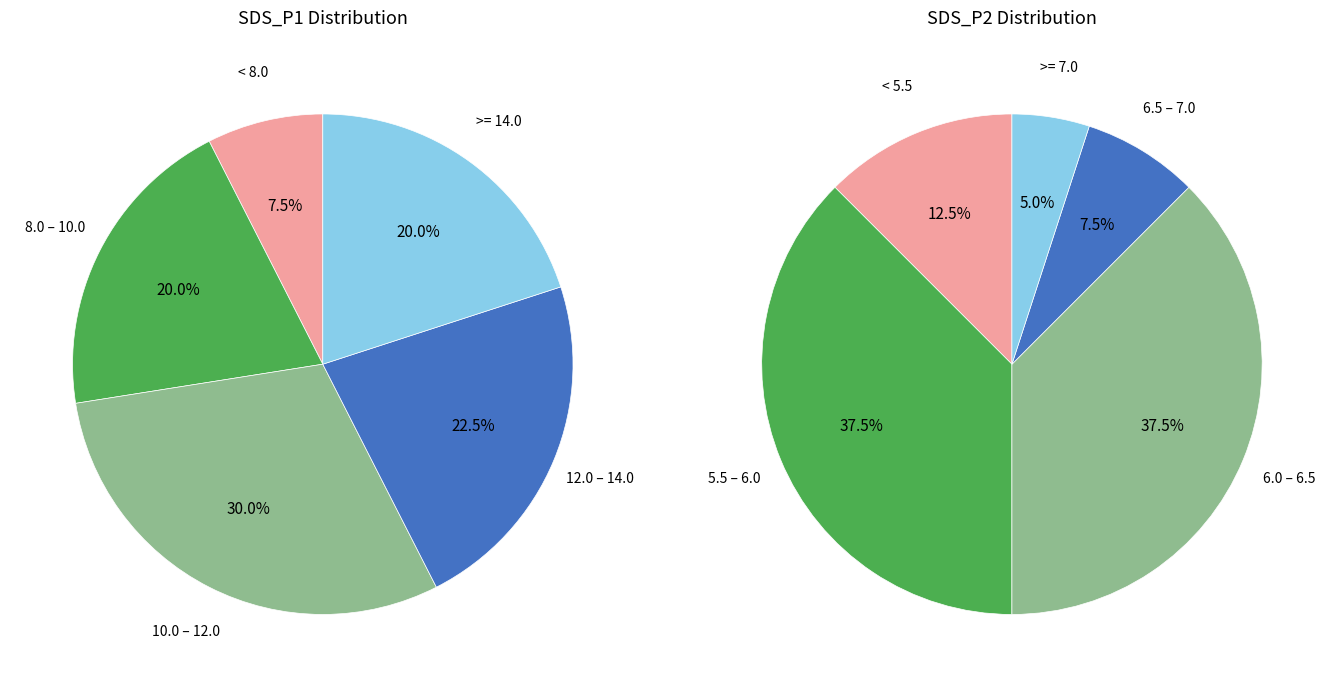

Is it true that 12 is 1% of the pie?

False